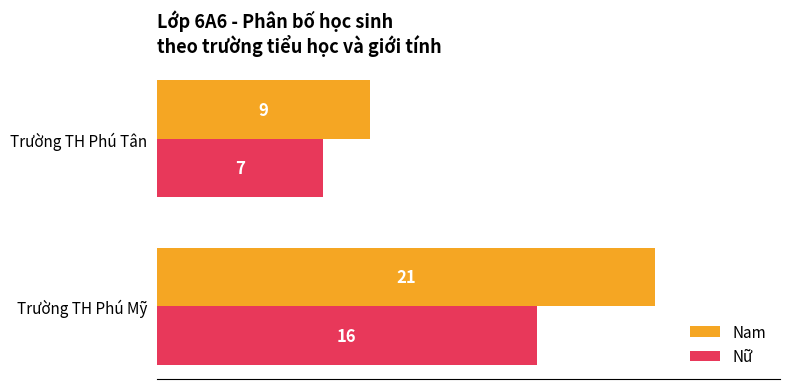

What is the difference between the Nam values at Trường TH Phú Tân and Trường TH Phú Mỹ?

12